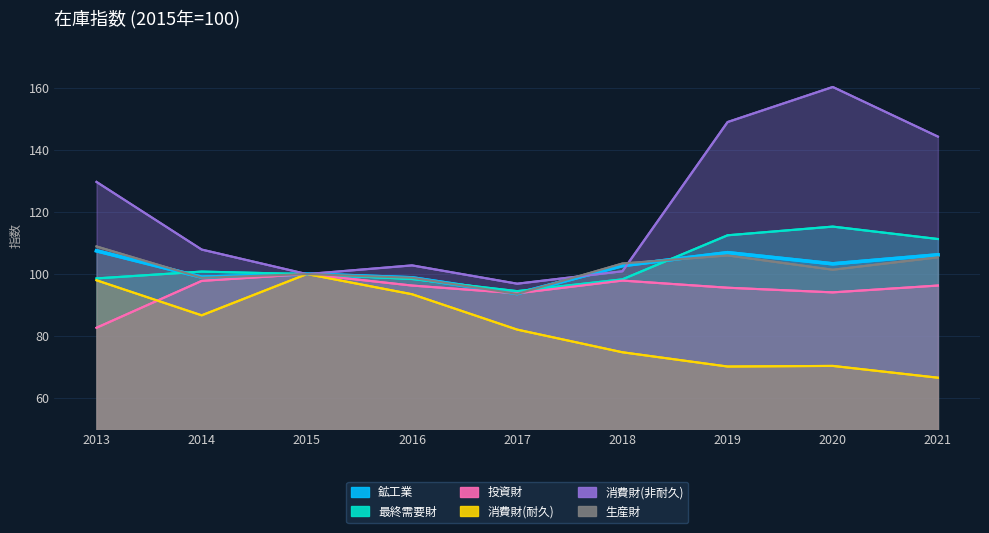

What is the value of the 消費財(耐久) point at the 9th from the left?

66.6